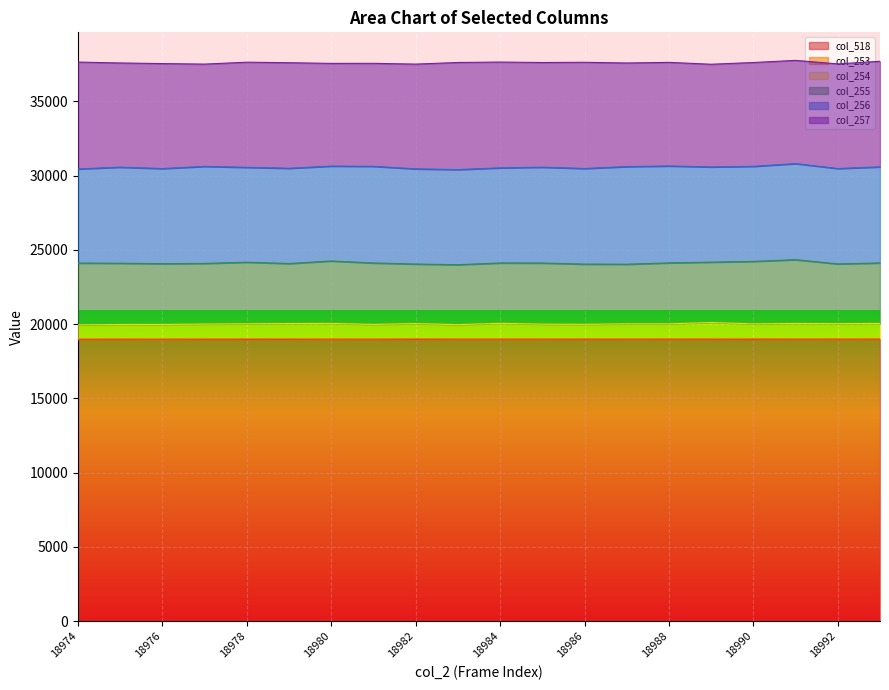

How many interior local peaks does the col_253 series have?

3